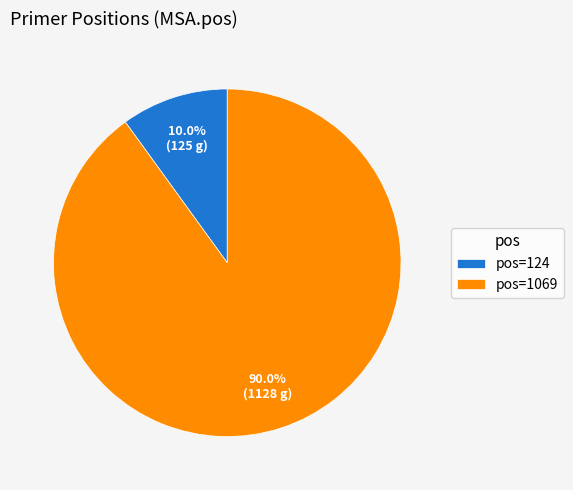

Is there any slice that represents more than half of the pie?

Yes